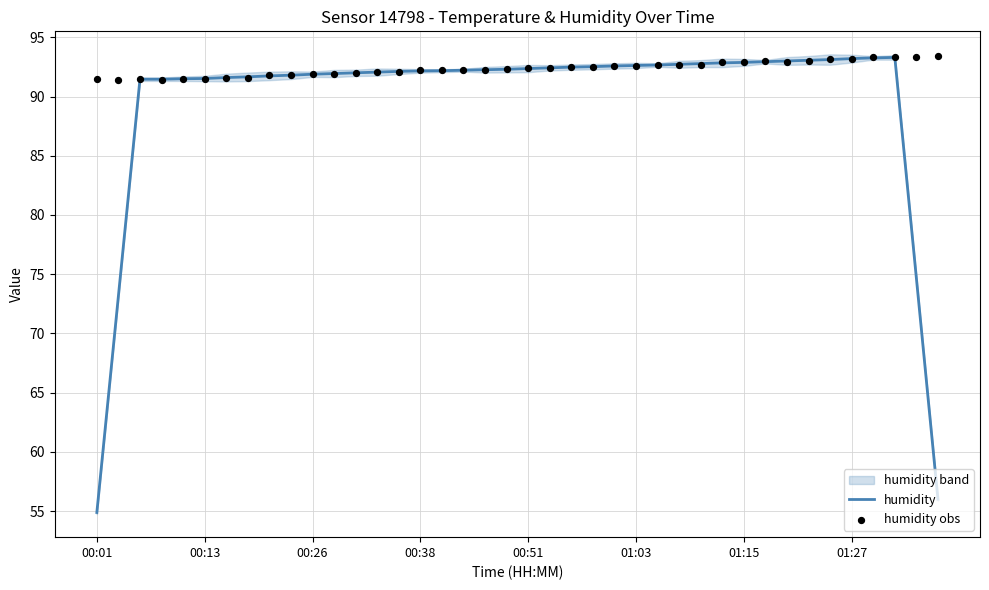

Which series has the largest total across all categories?

humidity obs